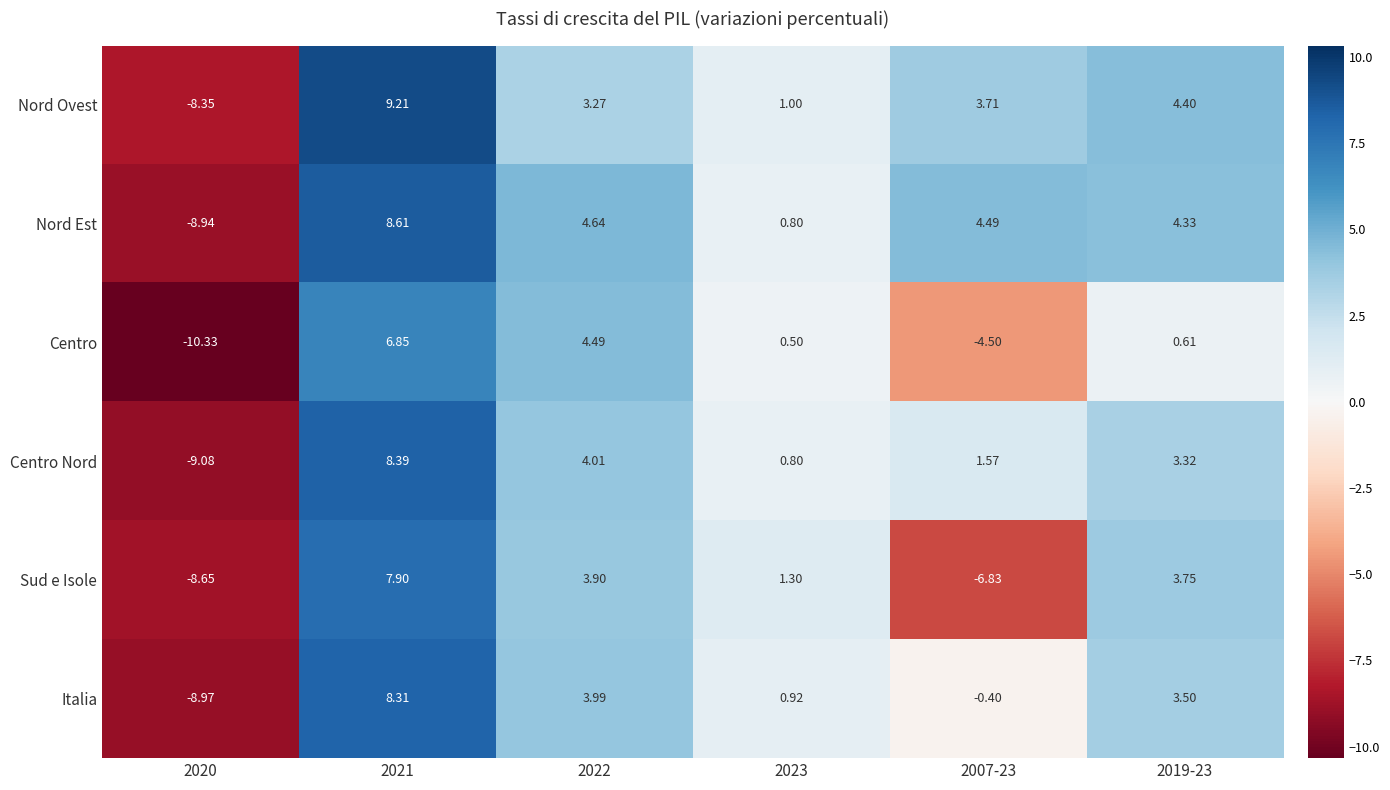

How many series are shown in this chart?

6